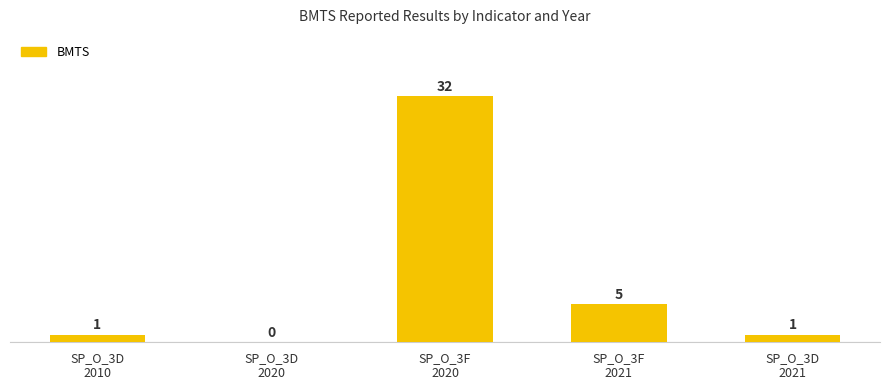

Reading left to right, transcribe all the data shown in this chart.

1	0	32	5	1